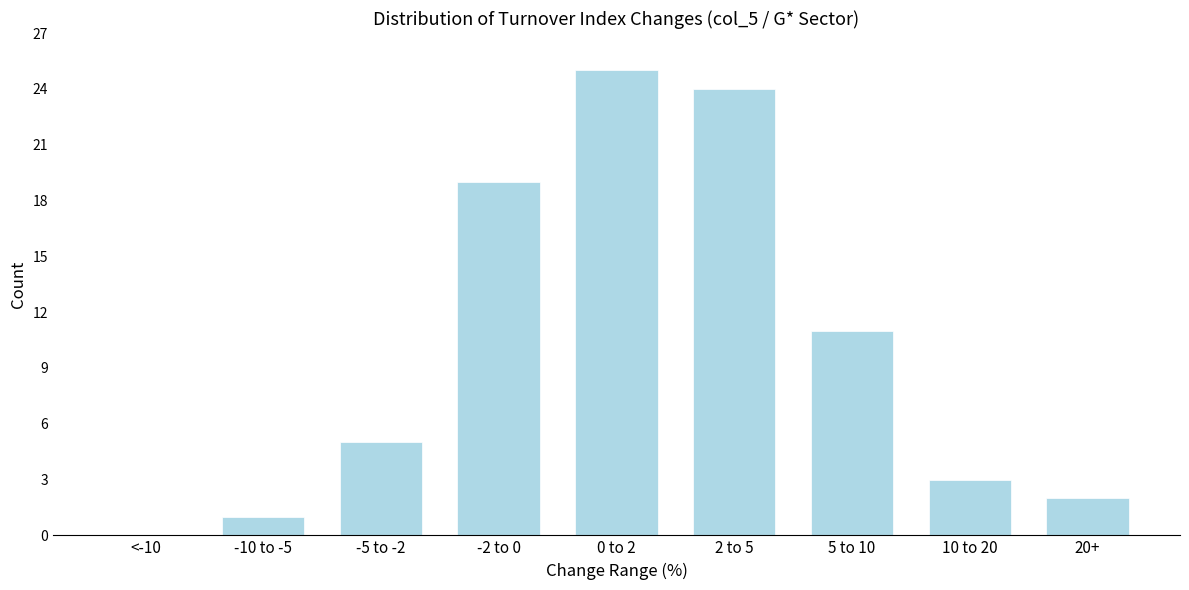

Reading left to right, extract all data points from this chart.

<-10=0	-10 to -5=1	-5 to -2=5	-2 to 0=19	0 to 2=25	2 to 5=24	5 to 10=11	10 to 20=3	20+=2